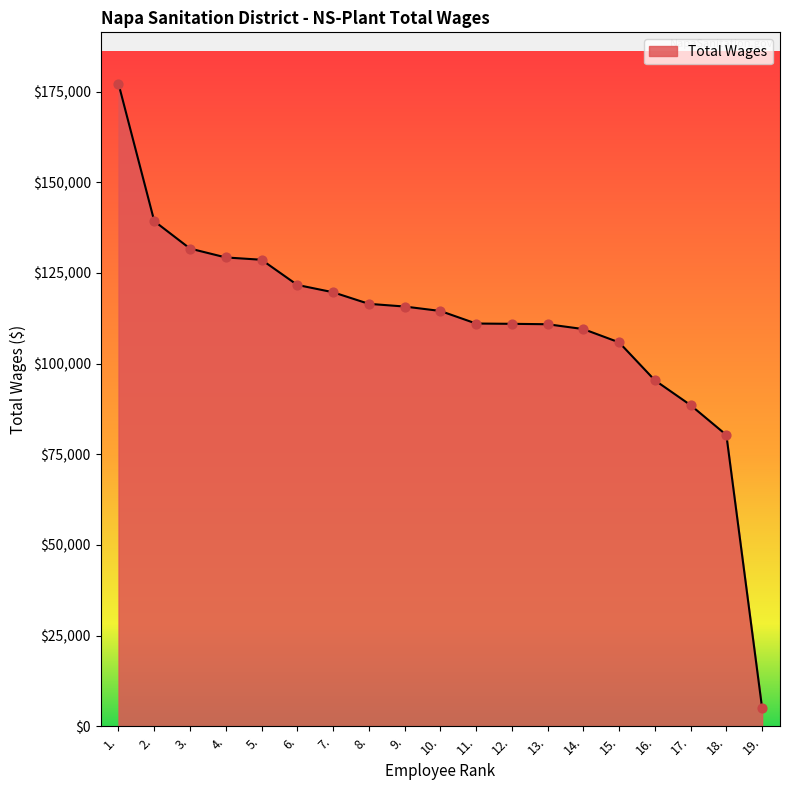

What is the change in value from 7. to 12.?

-8706